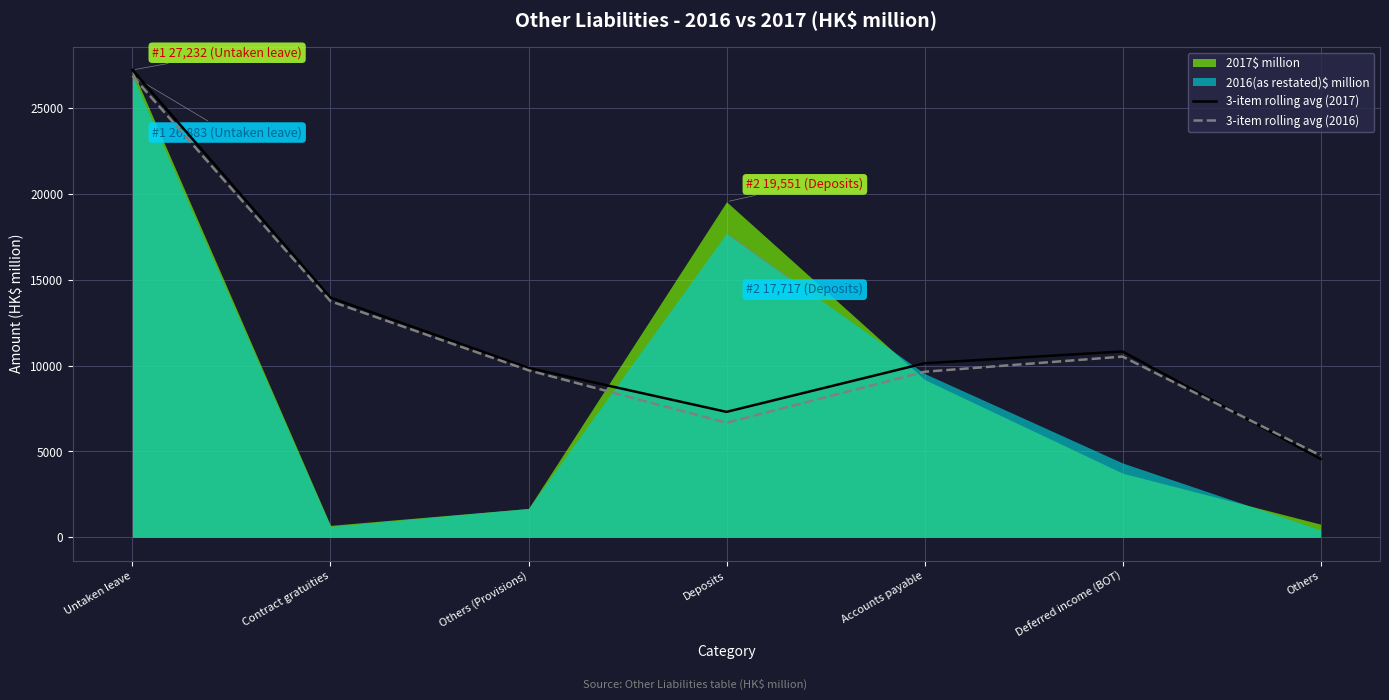

The value of 3-item rolling avg (2017) at Accounts payable is 15173.2. True or false?

False